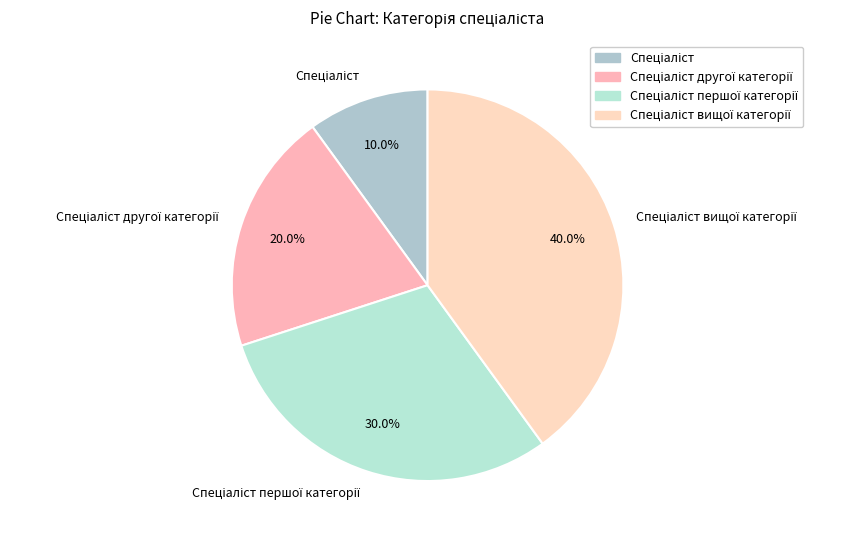

Does any single category account for the majority?

No